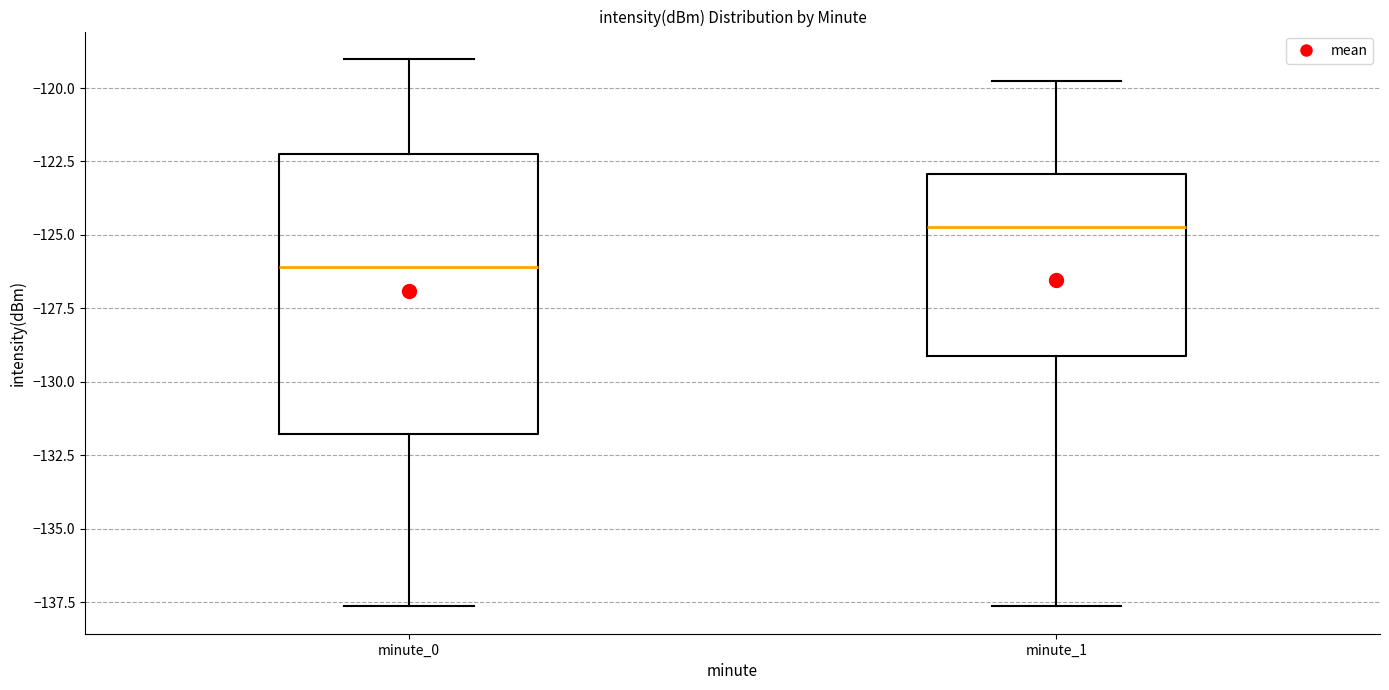

Which box's median line is the lowest?

minute_0